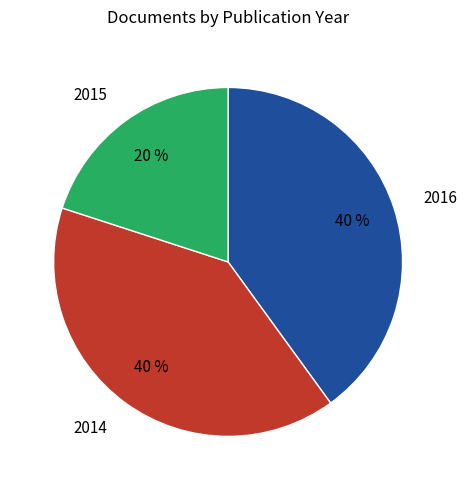

Is there any slice that represents more than half of the pie?

No